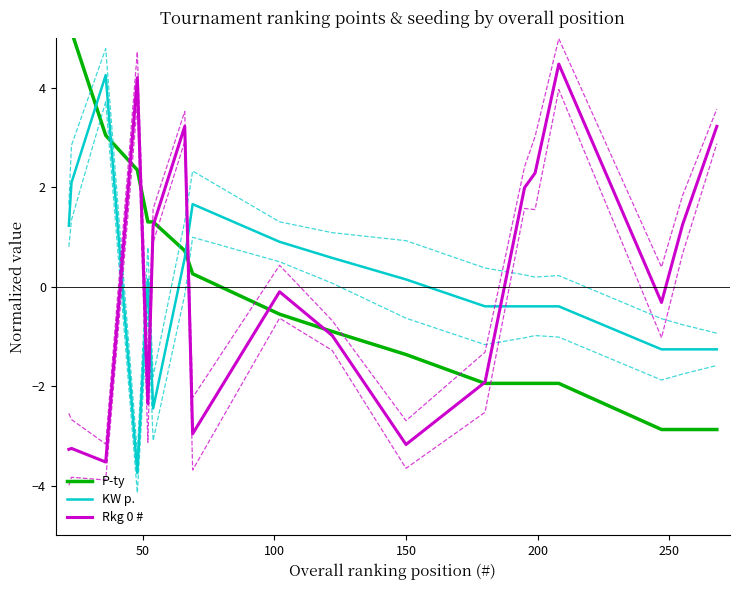

Count the number of data series in this chart.

3